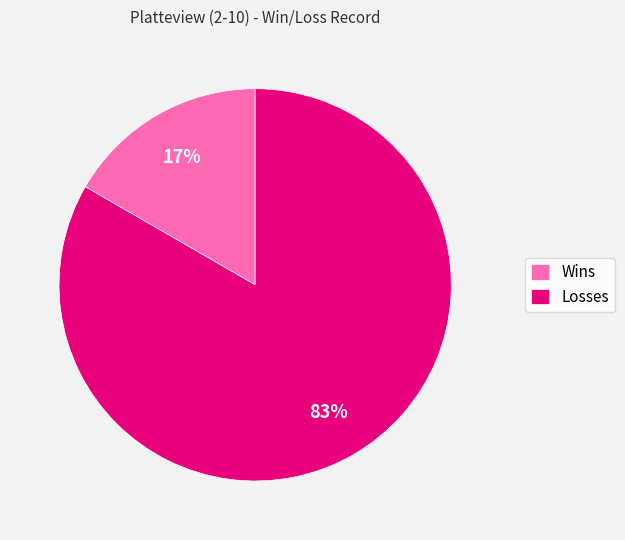

Which category has the biggest portion of the pie?

Losses